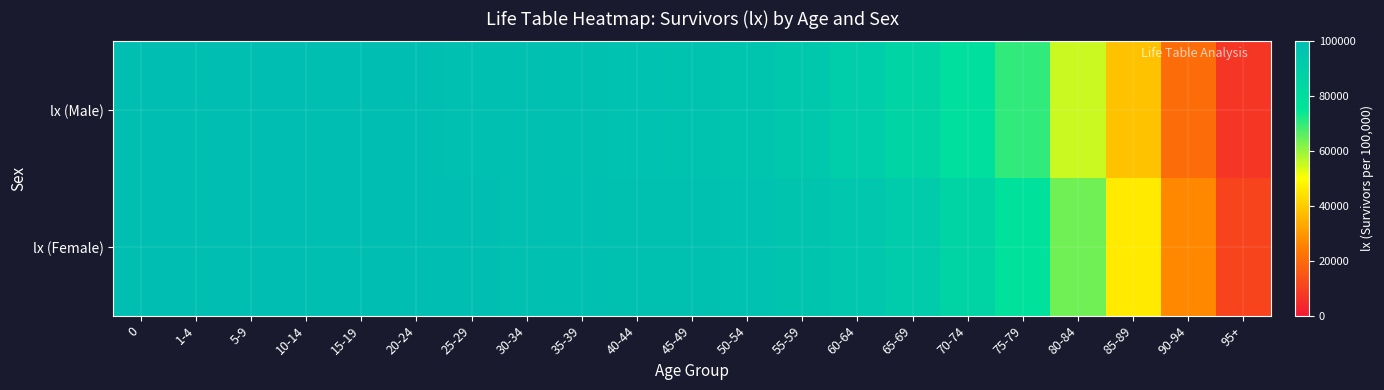

What is the difference between the highest and lowest values at 25-29?

210